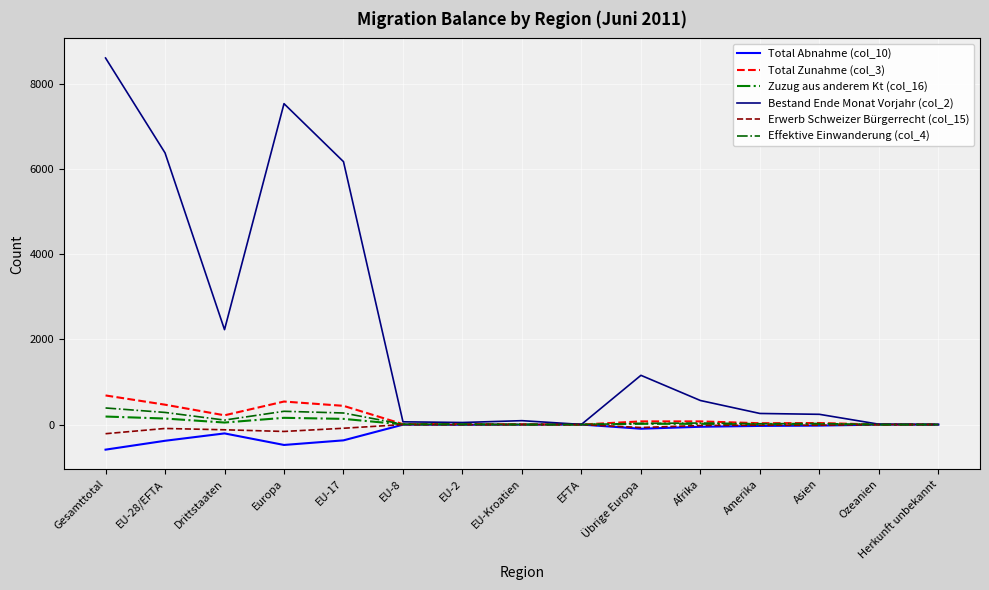

How many lines are shown in the chart?

6